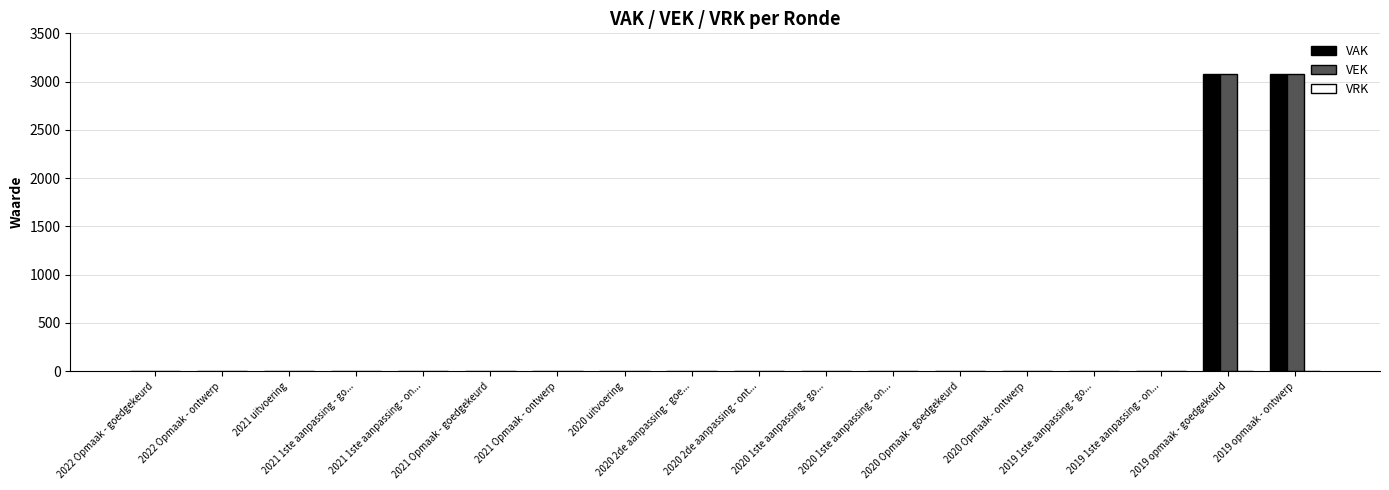

What is the sum of all VAK values?

6152